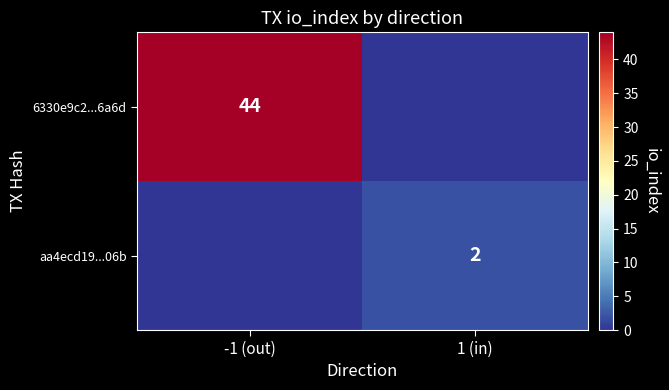

Is it true that 6330e9c2...6a6d equals 69 at -1 (out)?

False